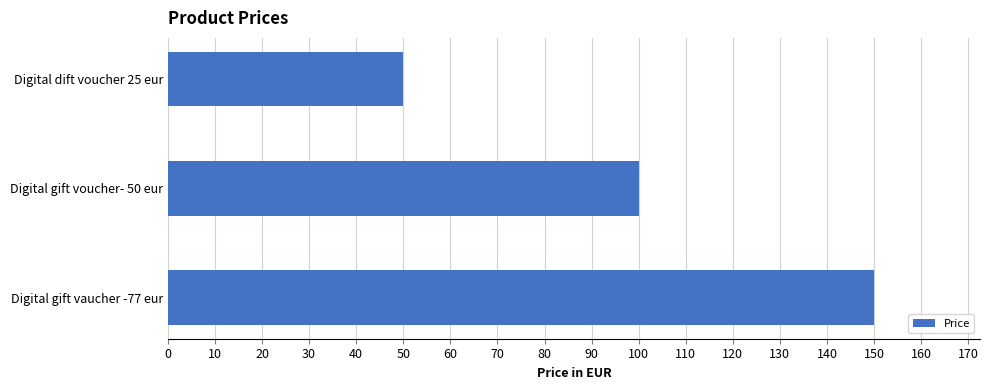

Reading bottom to top, transcribe all the data shown in this chart.

150.0	100.0	50.0